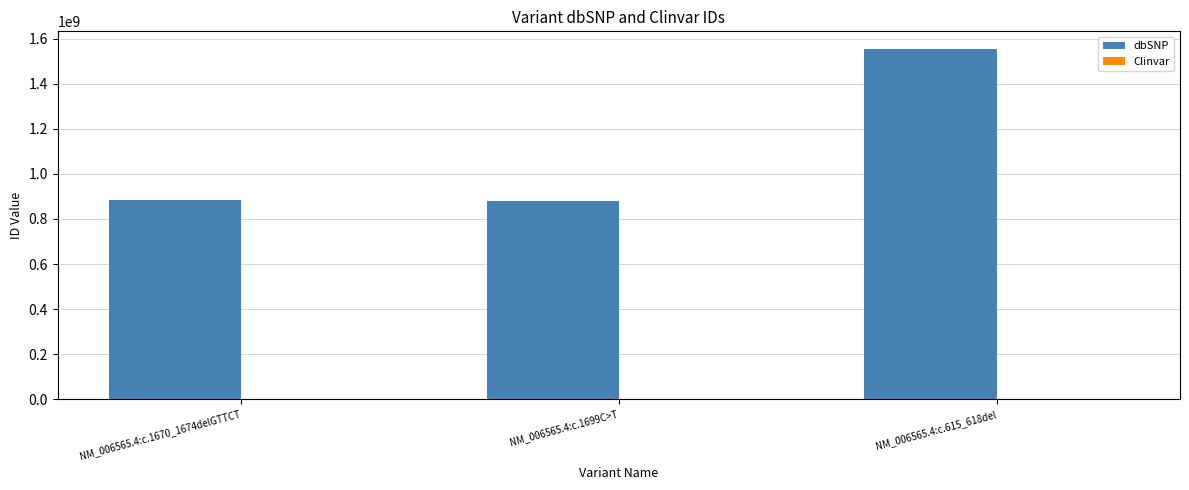

What is the total value across all series at NM_006565.4:c.615_618del?

1556055434